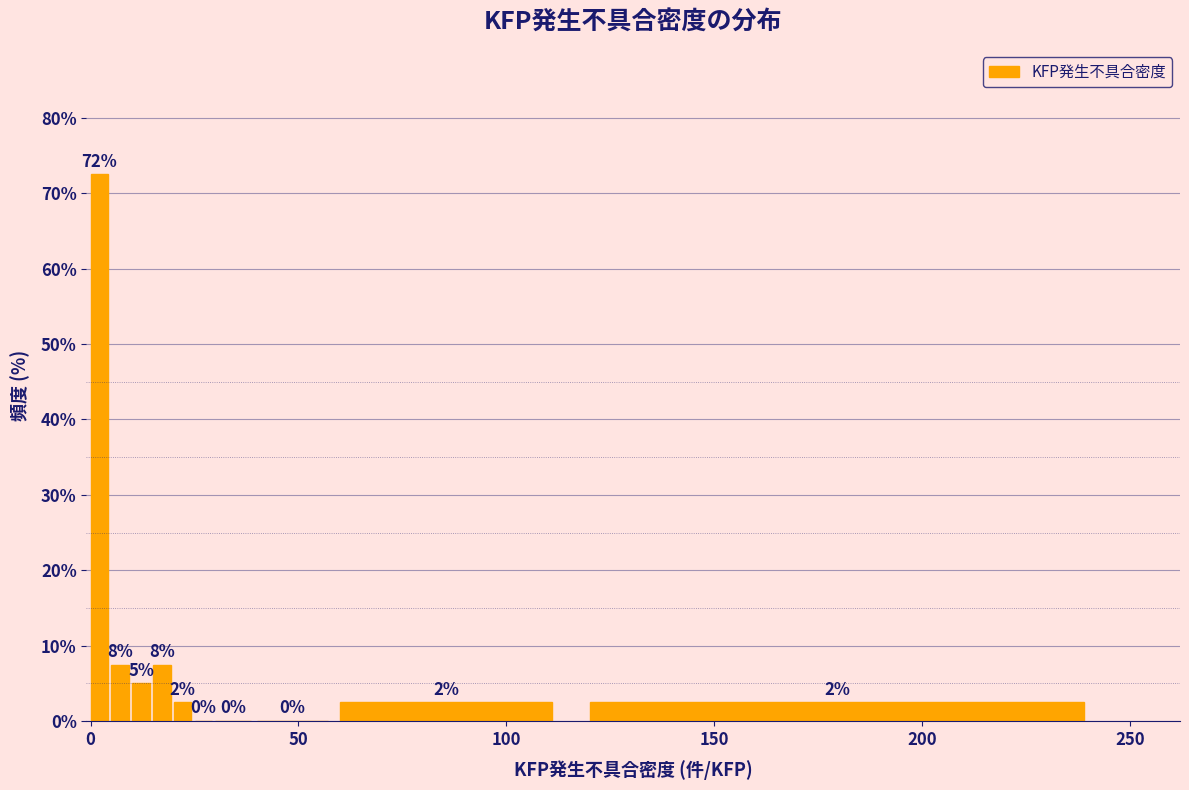

Read against the x-axis, roughly where is the centre of the tallest bar?

0